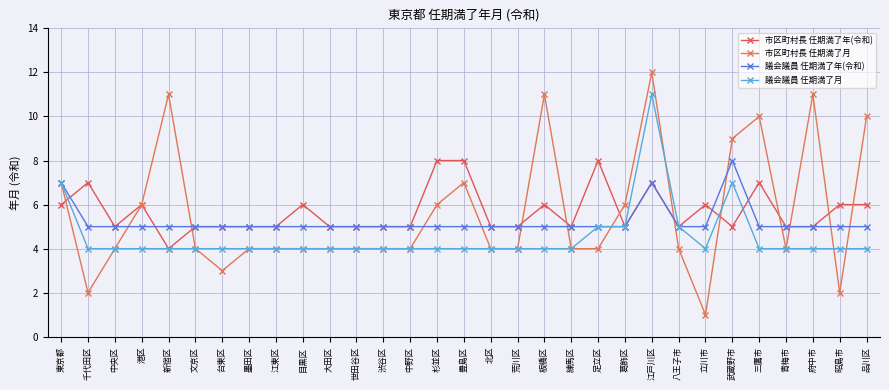

Is it true that 市区町村長 任期満了年(令和) equals 5 at 武蔵野市?

True